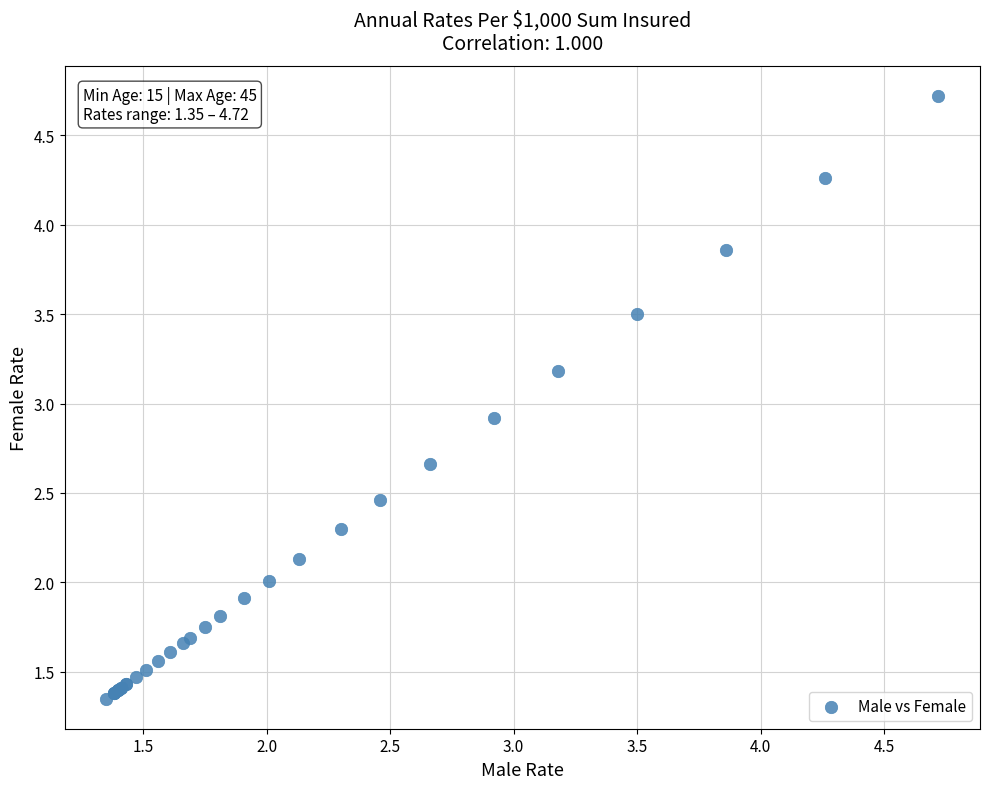

What Y value in the scatter plot is closest to 3?

2.9